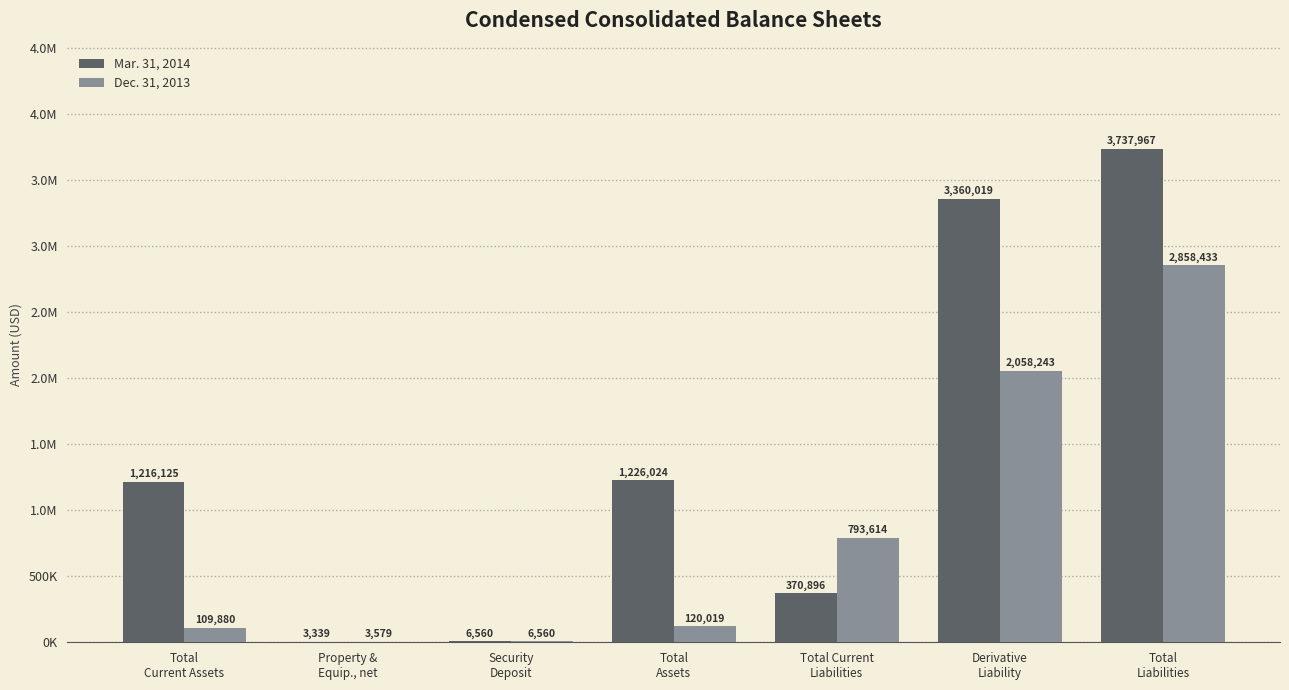

Reading right to left, transcribe all the data shown in this chart.

Mar. 31, 2014: 3737967	3360019	370896	1226024	6560	3339	1216125
Dec. 31, 2013: 2858433	2058243	793614	120019	6560	3579	109880